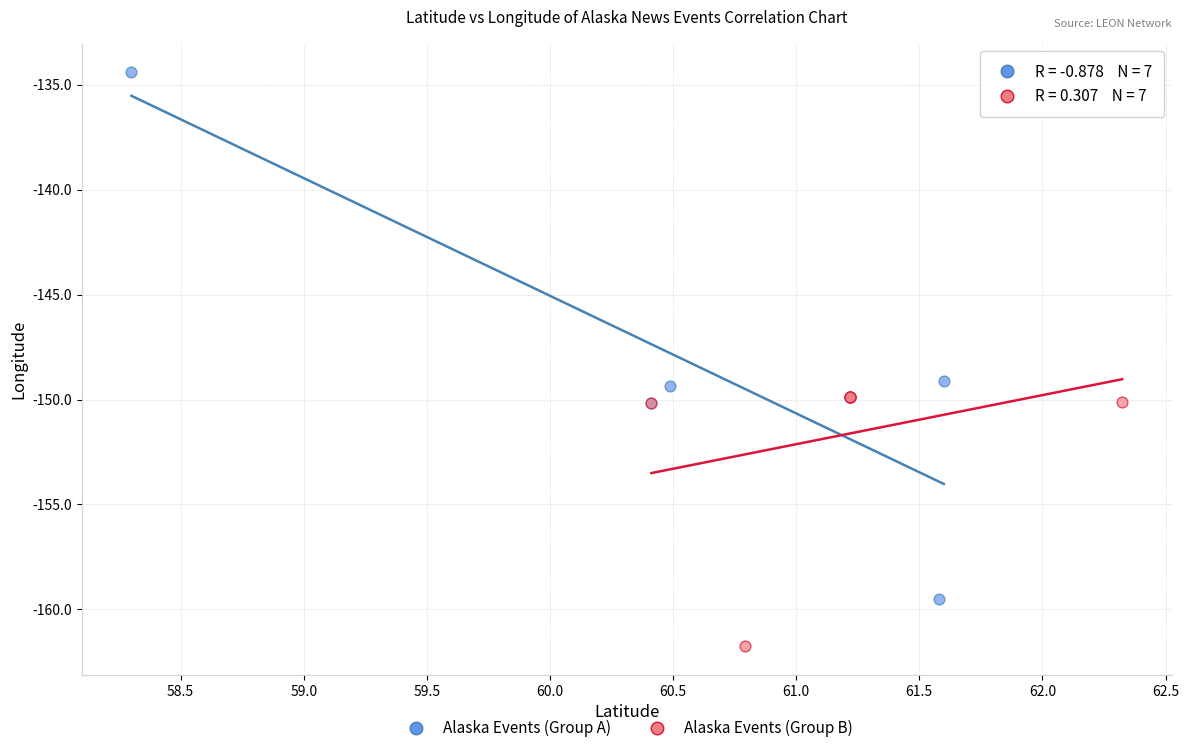

Which series reaches the minimum Y coordinate?

Alaska Events (Group B)